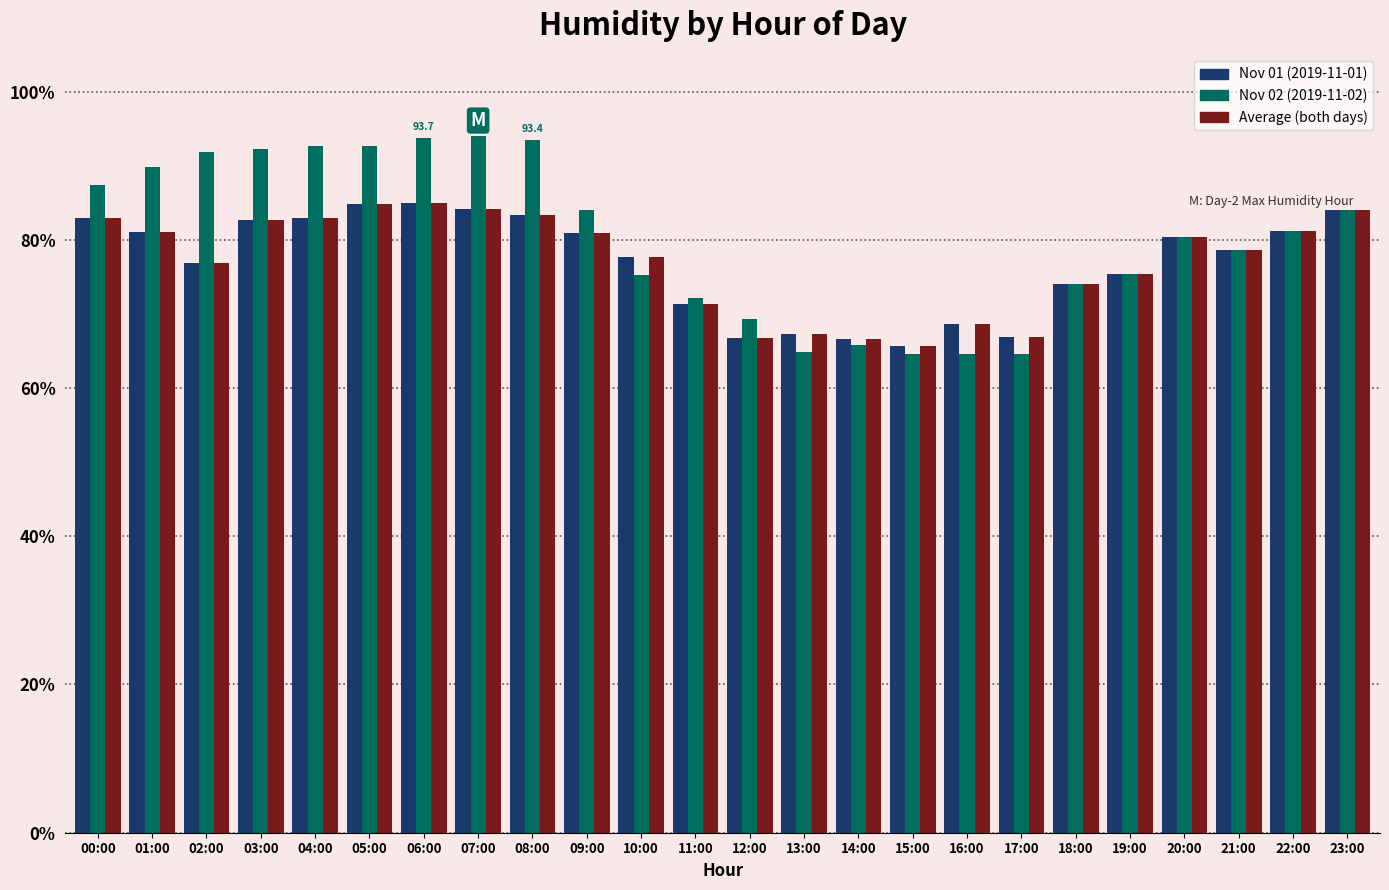

What is the total value across all series at 15:00?

196.0